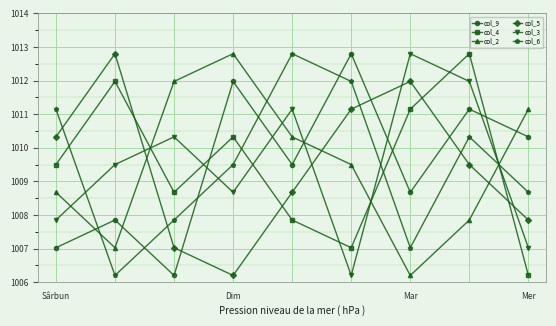

At how many categories does at least one series exceed 1008?

9